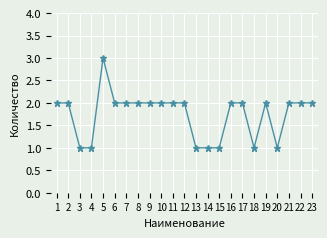

Read the value at 4.

1